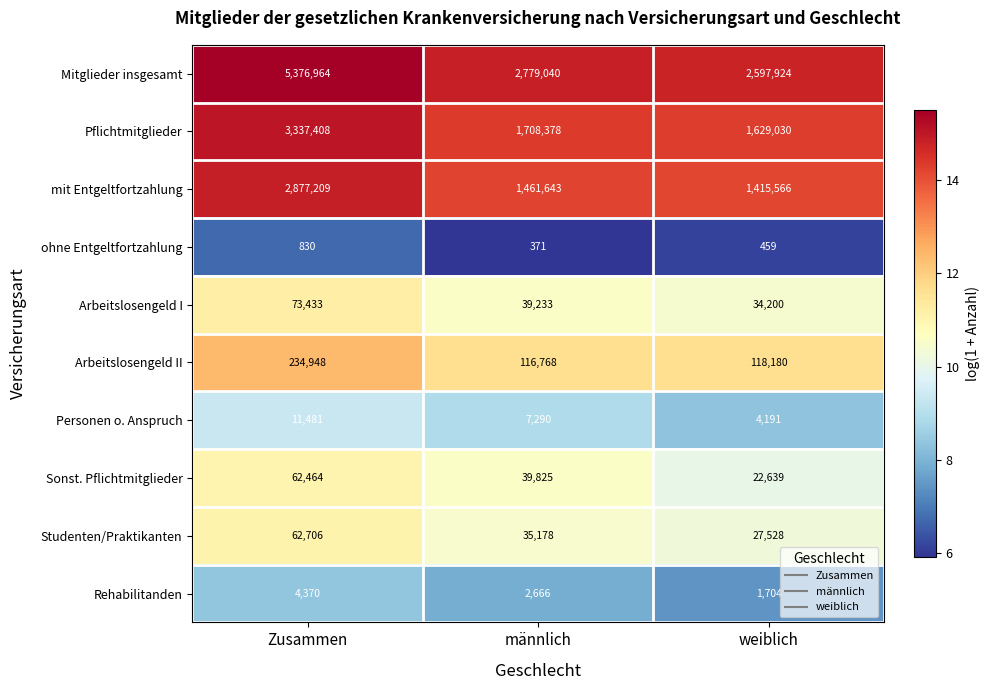

What is the difference between the second highest and minimum values in the Pflichtmitglieder series?

79348